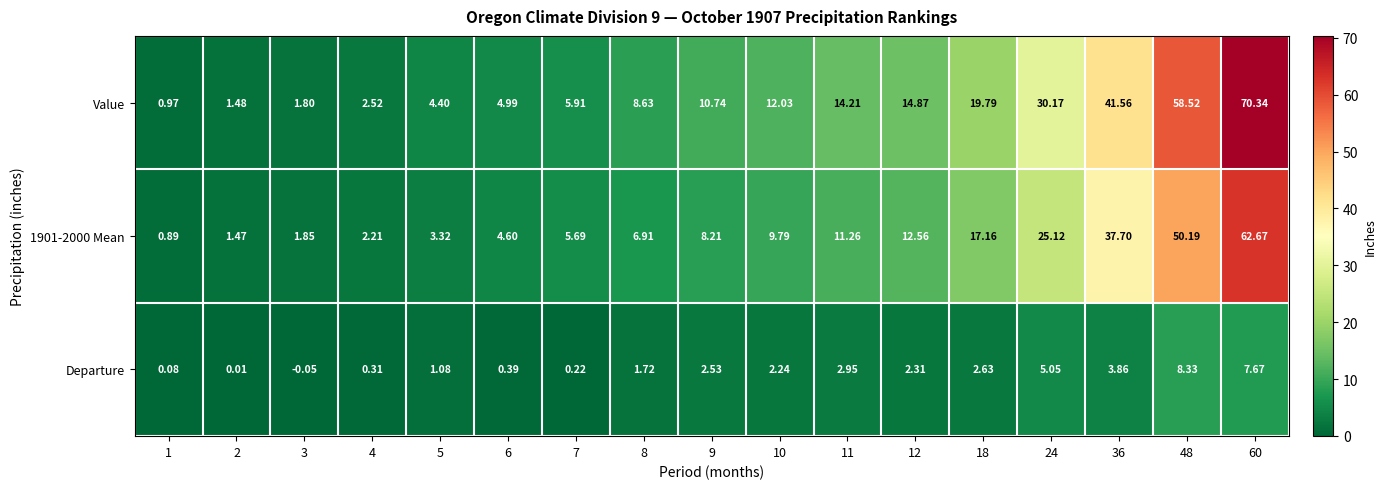

Is the value of 1901-2000 Mean at 2 greater than the value of Departure at 4?

Yes